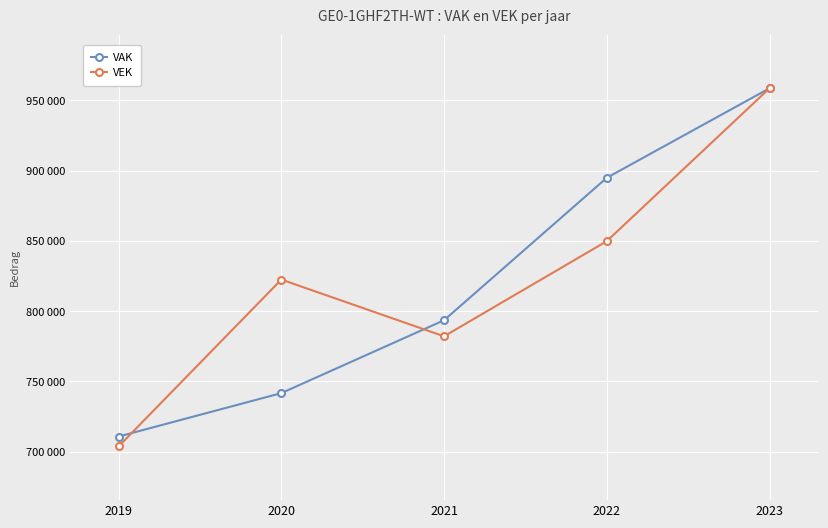

How many intersections are there between VAK and VEK?

2